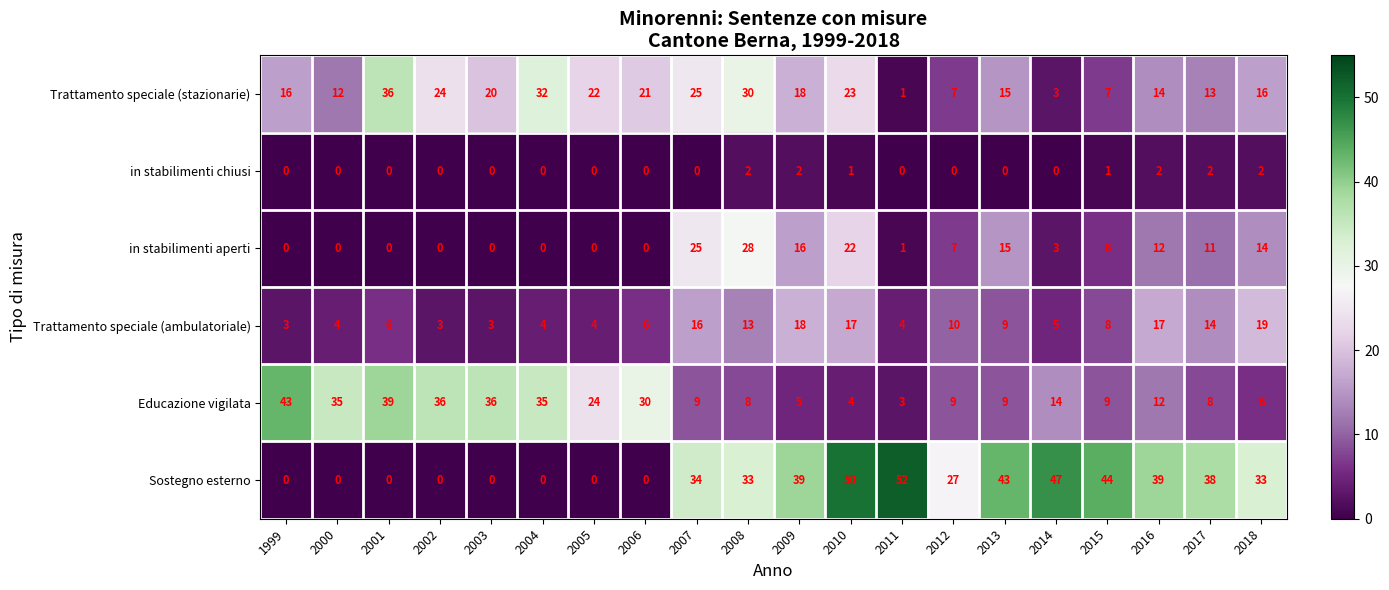

The in stabilimenti chiusi series shows 1 at 2011. True or false?

False